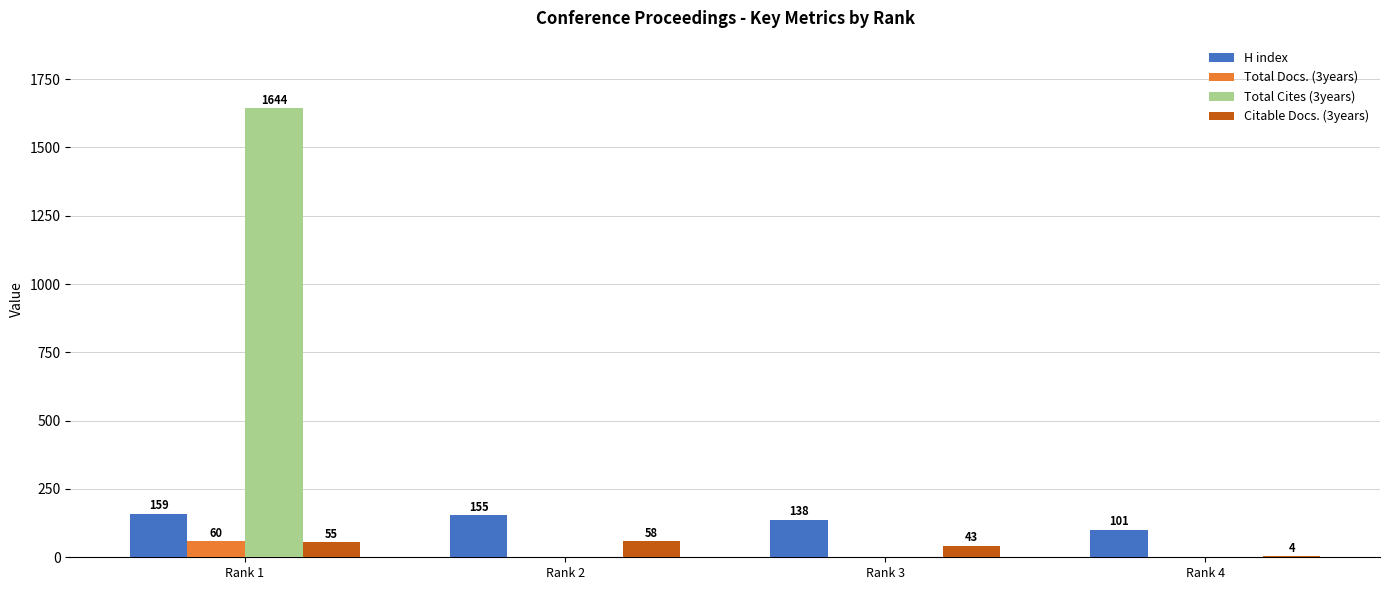

At which category is the sum across all series the highest?

Rank 1